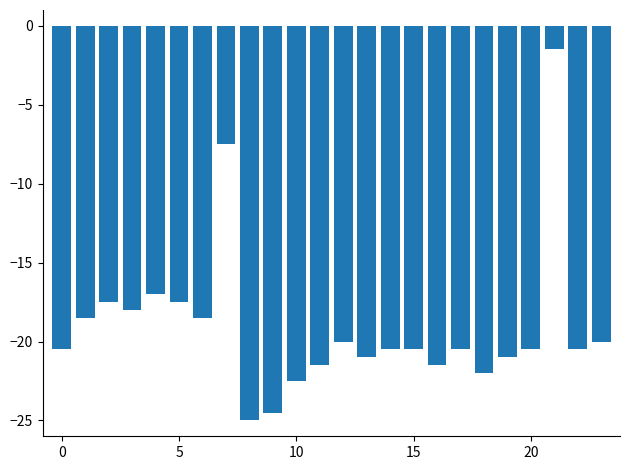

What is the smallest value displayed?

-25.0